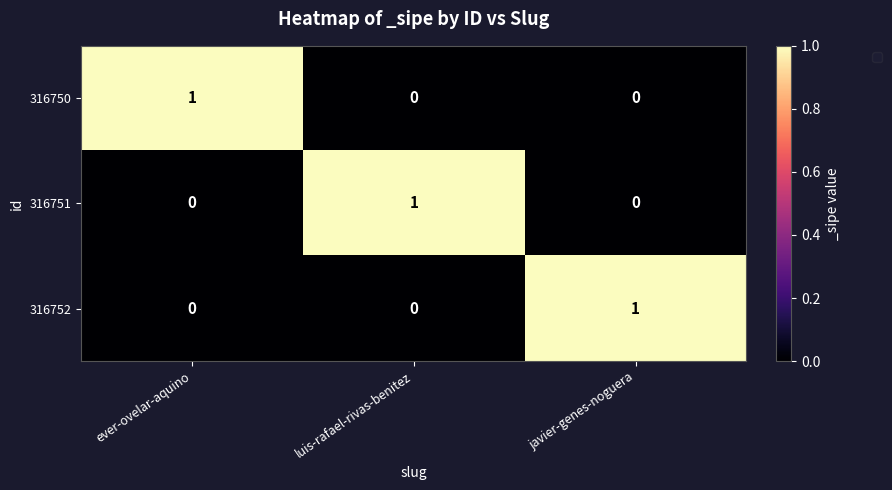

What is the spread (max minus min) of values at luis-rafael-rivas-benitez?

1